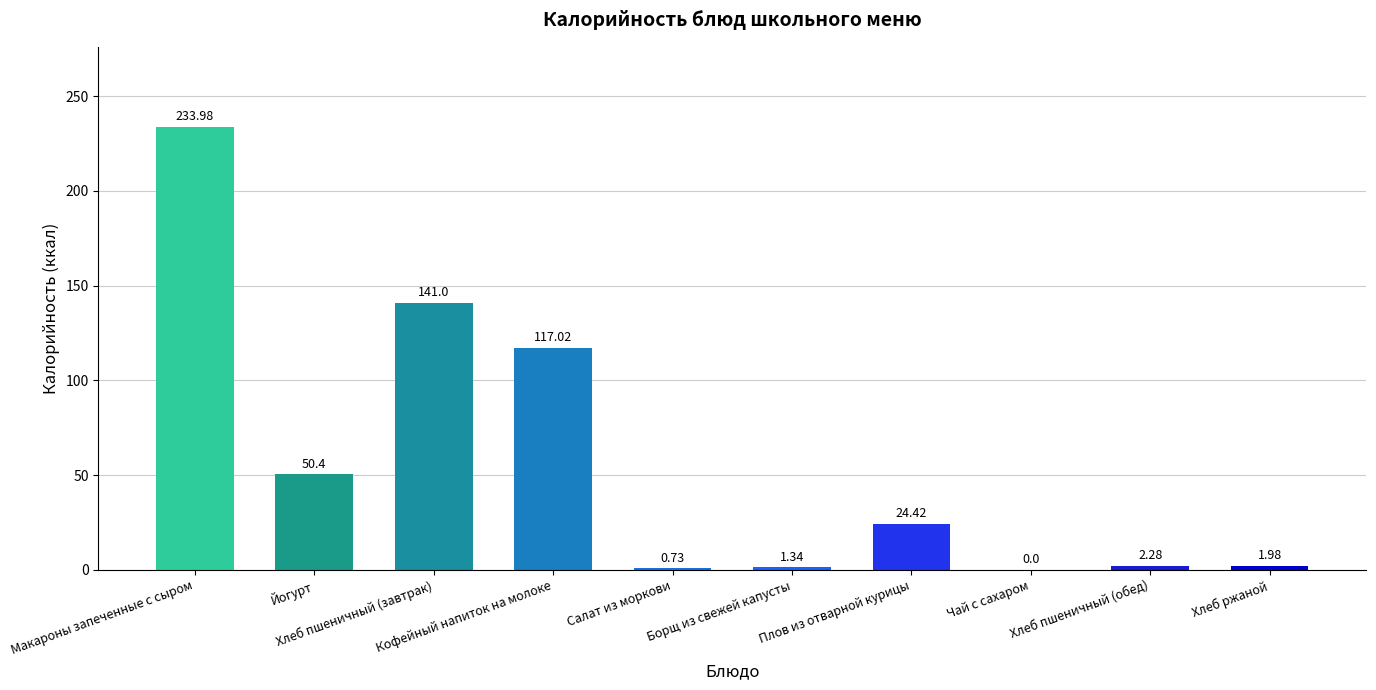

Rank the categories by value from highest to lowest.

Макароны запеченные с сыром, Хлеб пшеничный (завтрак), Кофейный напиток на молоке, Йогурт, Плов из отварной курицы, Хлеб пшеничный (обед), Хлеб ржаной, Борщ из свежей капусты, Салат из моркови, Чай с сахаром